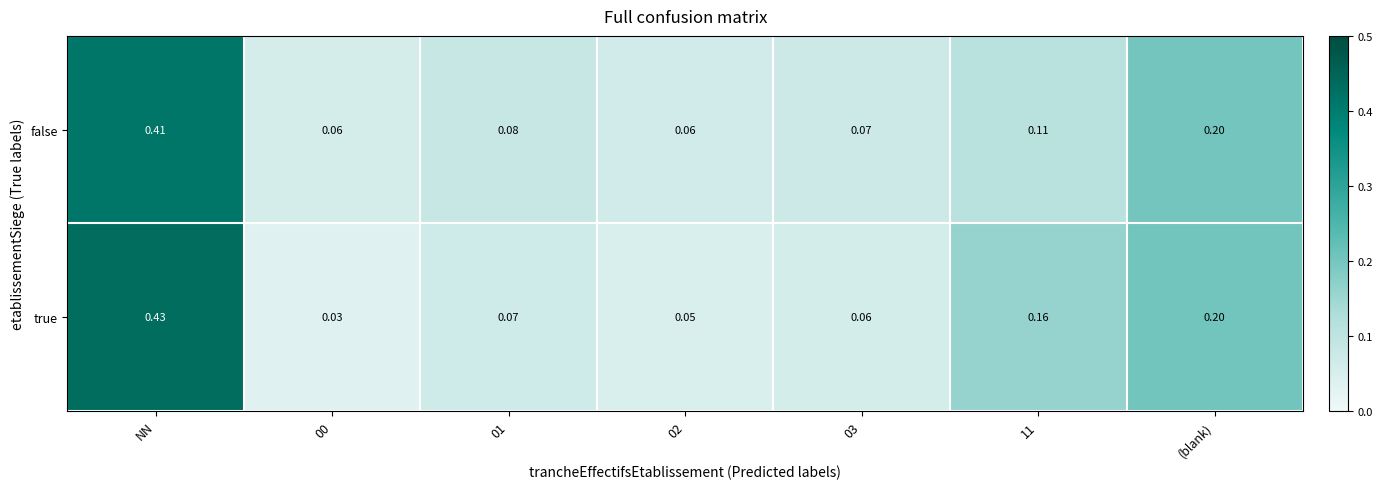

Is the value of true at 03 greater than the value of false at (blank)?

No